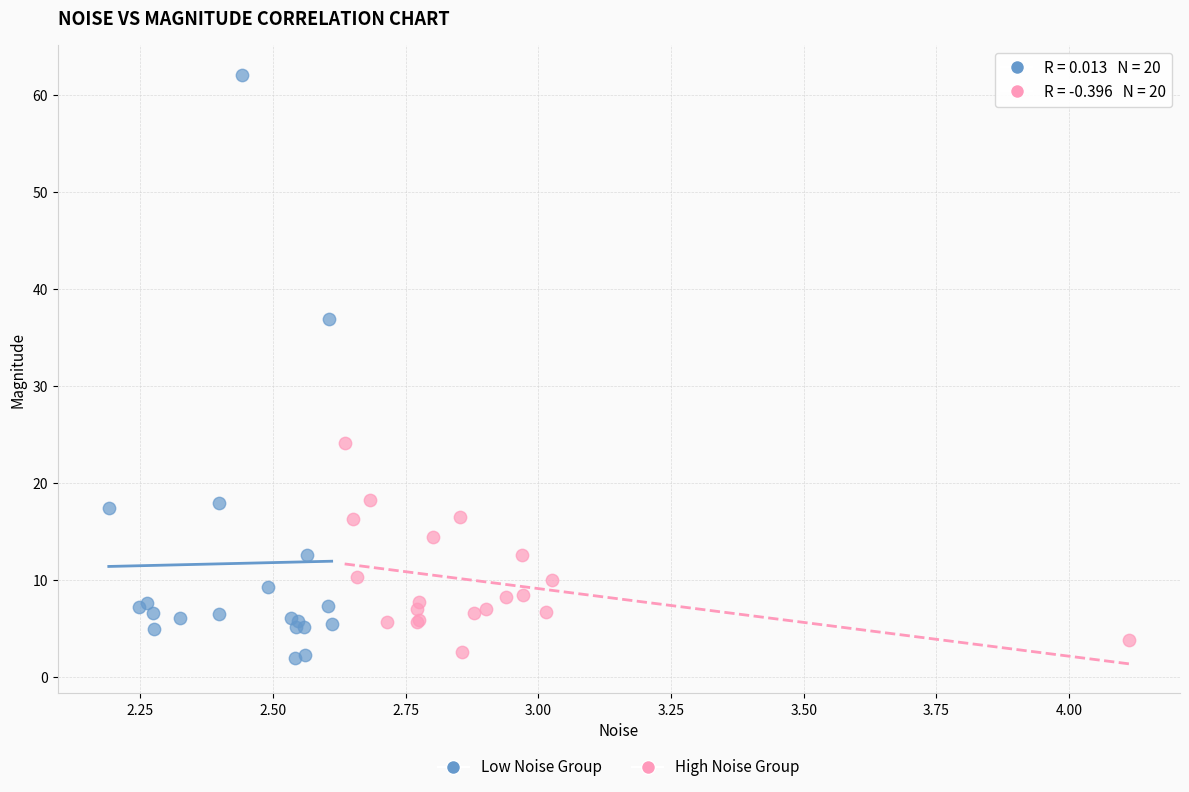

Which series reaches the maximum Y coordinate?

Low Noise Group